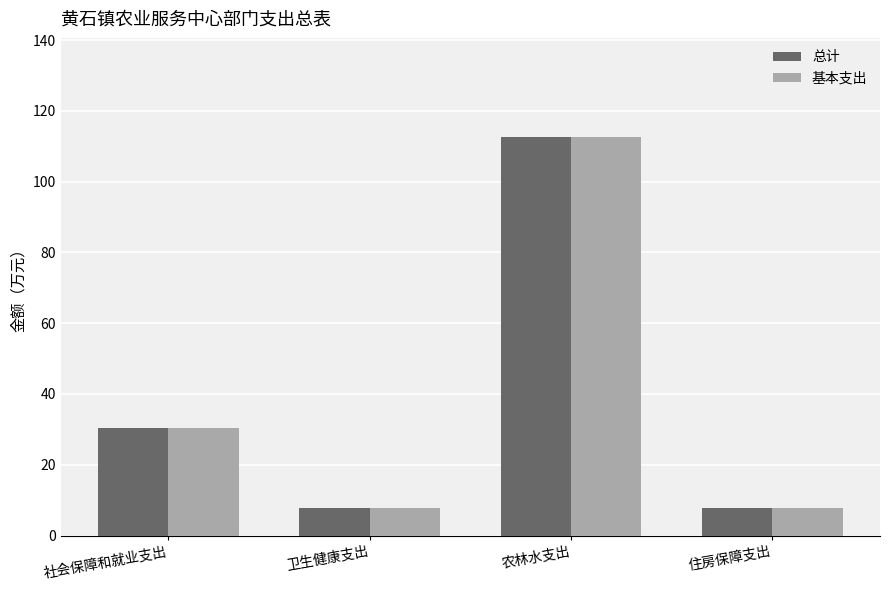

At which label is 总计 closest to 60?

社会保障和就业支出